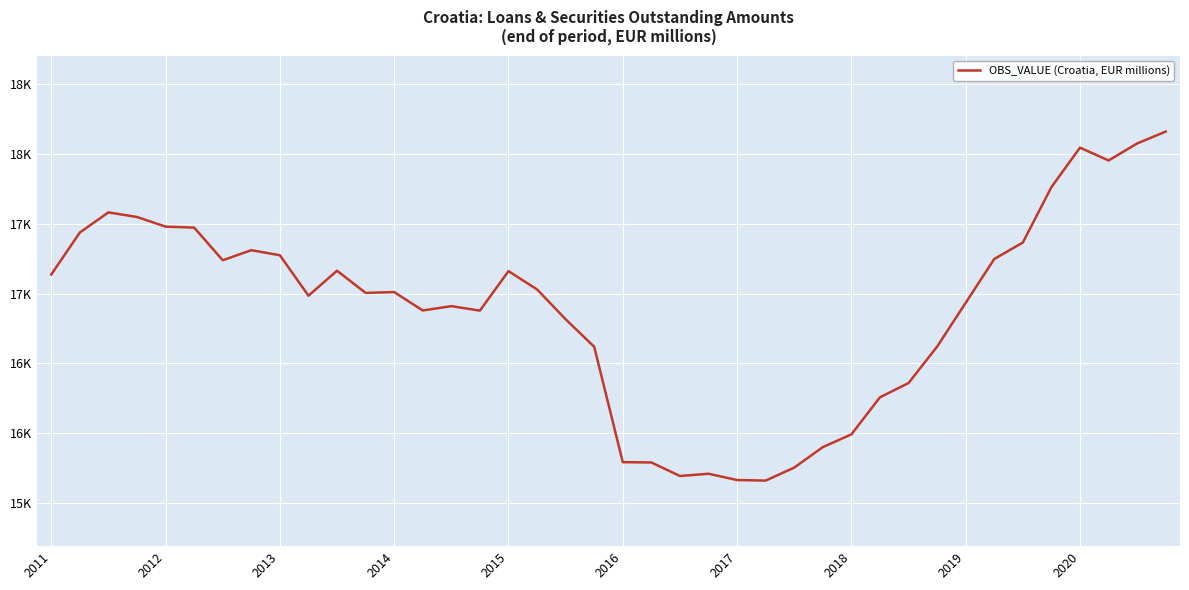

Is this an area chart (filled region under the line)?

No